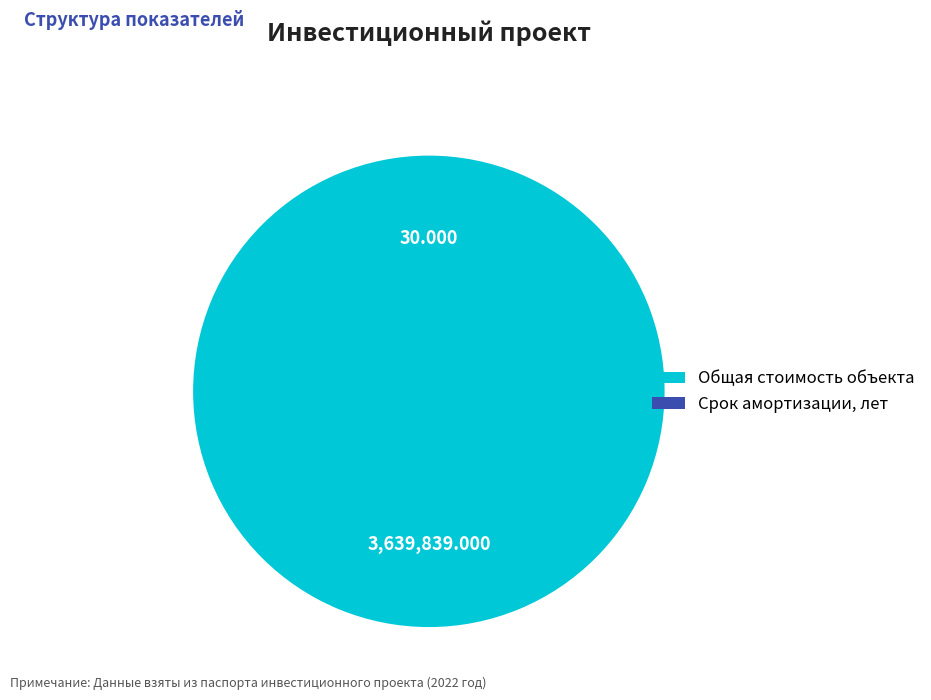

Is there any slice that represents more than half of the pie?

Yes